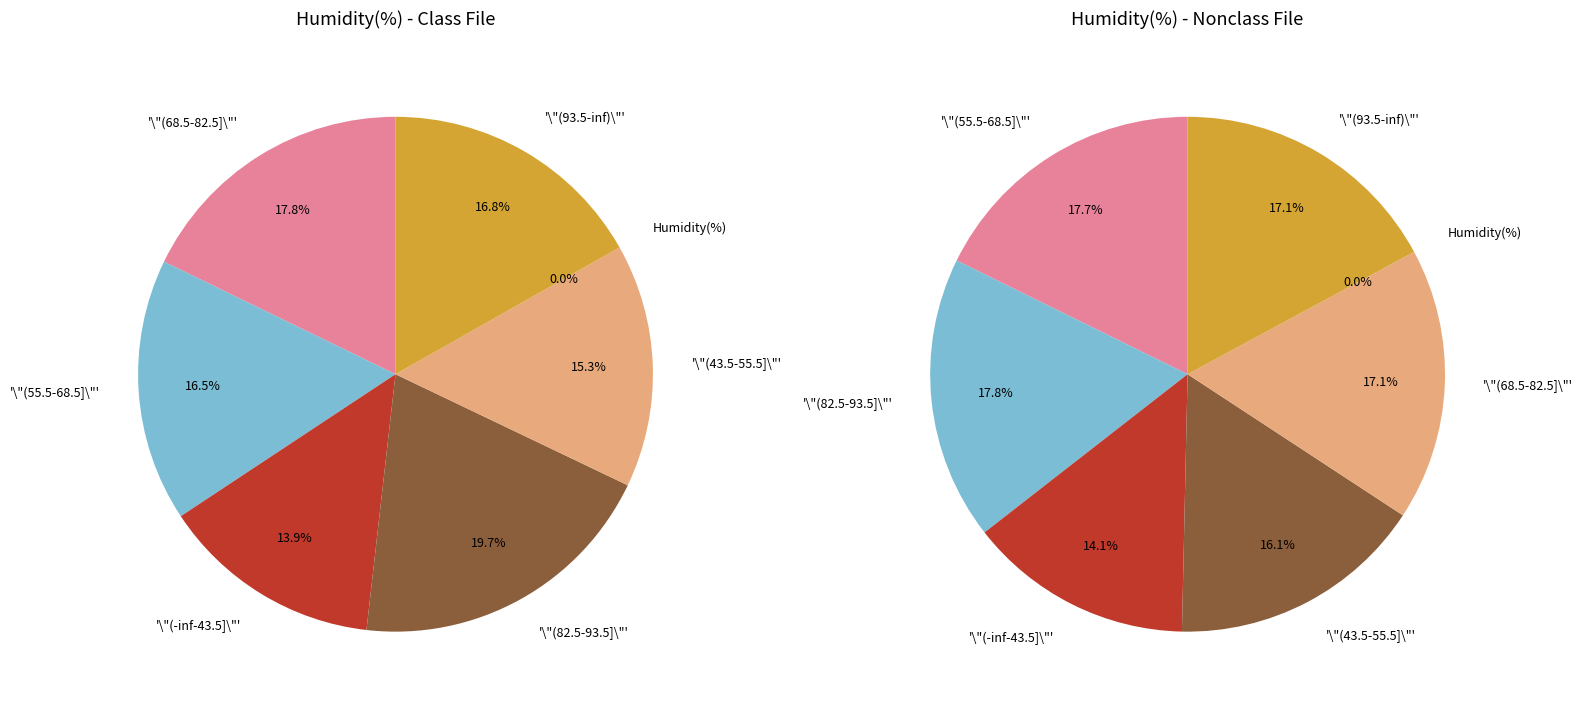

Rank the categories by value from highest to lowest.

2, 6, 8, 0, 5, 11, 9, 3, 10, 4, 7, 1